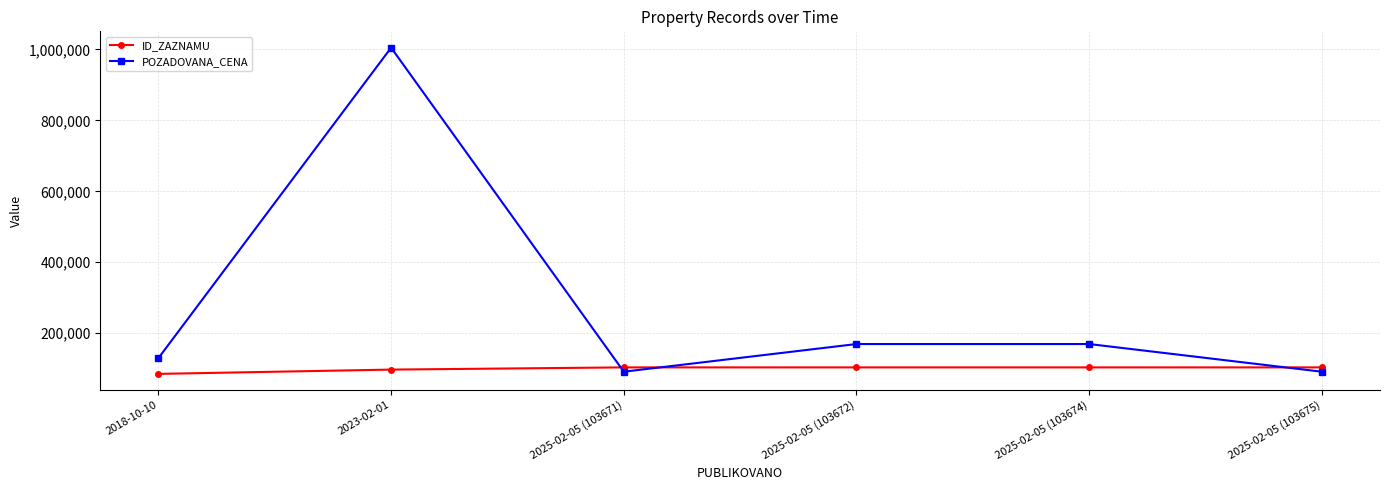

At 2018-10-10, list the series in order from smallest to largest.

ID_ZAZNAMU, POZADOVANA_CENA